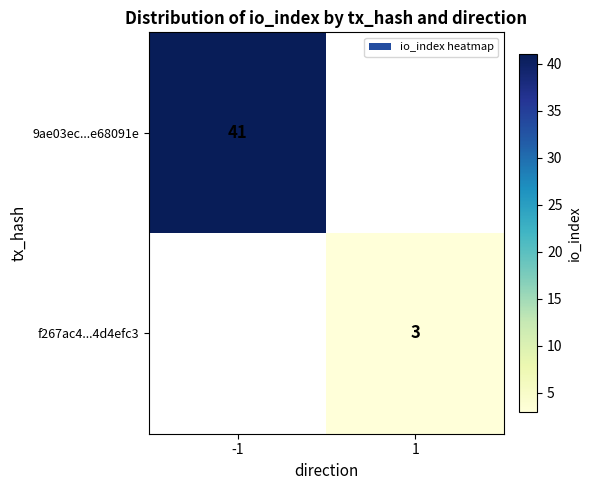

The value of 9ae03ec...e68091e at -1 is 17. True or false?

False